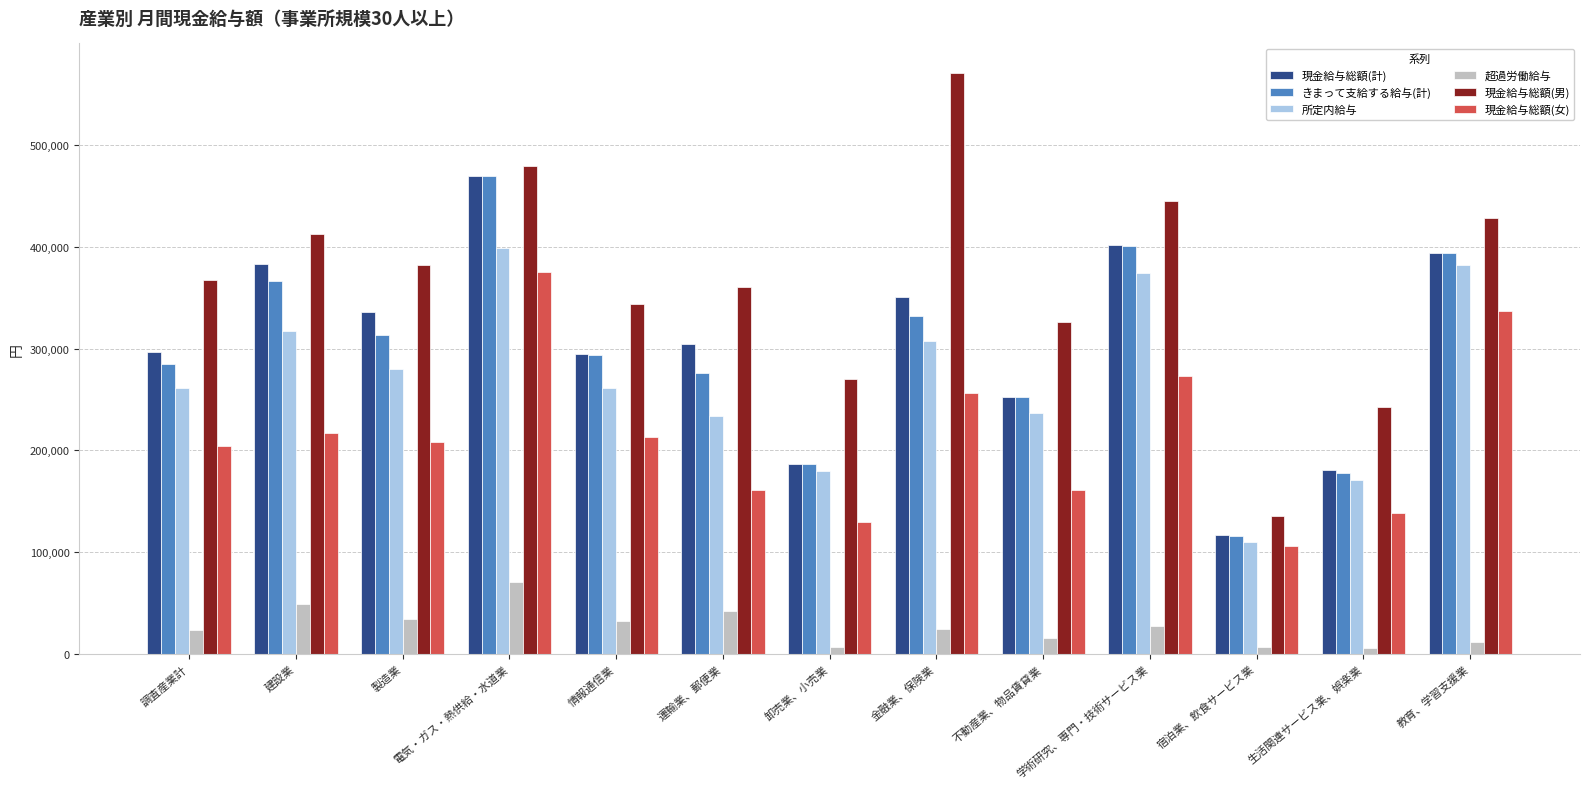

What are all the series names shown in the legend?

現金給与総額(計), きまって支給する給与(計), 所定内給与, 超過労働給与, 現金給与総額(男), 現金給与総額(女)